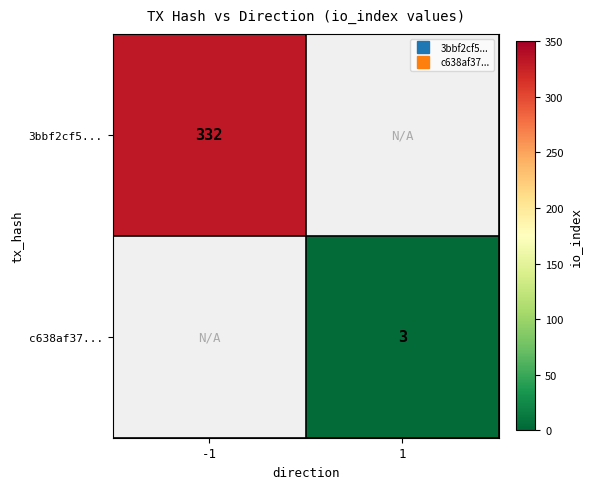

Is it true that c638af37... equals 4.2 at 1?

False